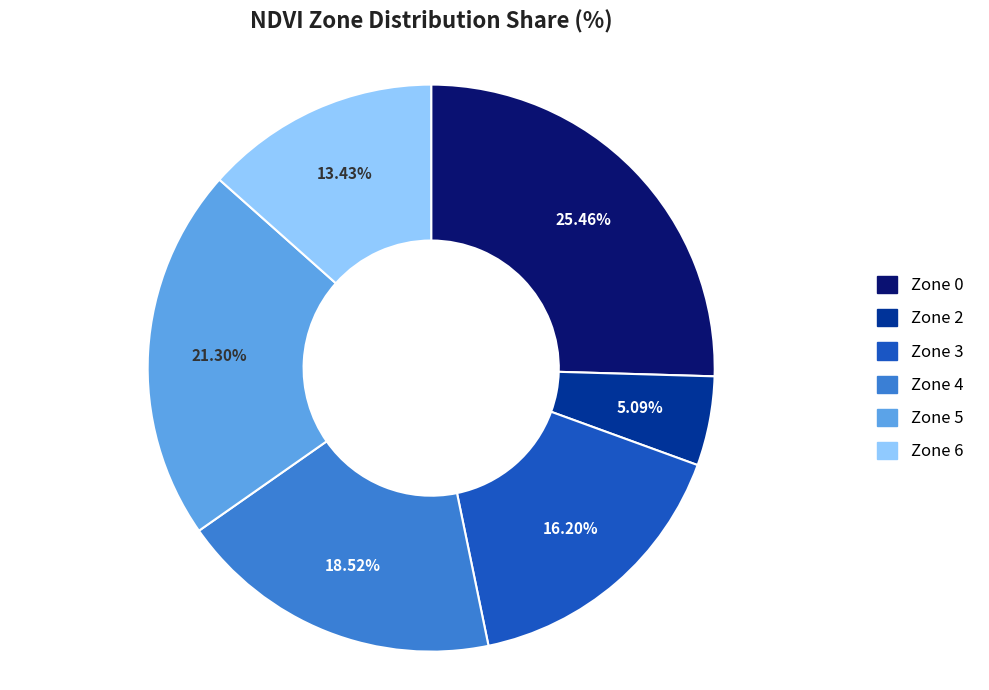

Which has a higher value, Zone 5 or Zone 3?

Zone 5